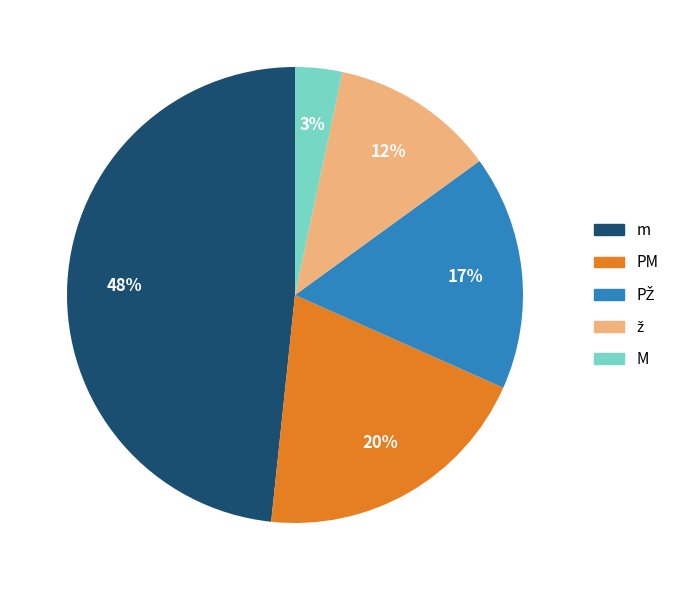

Approximately how many times larger is the value at PM compared to m?

0.4